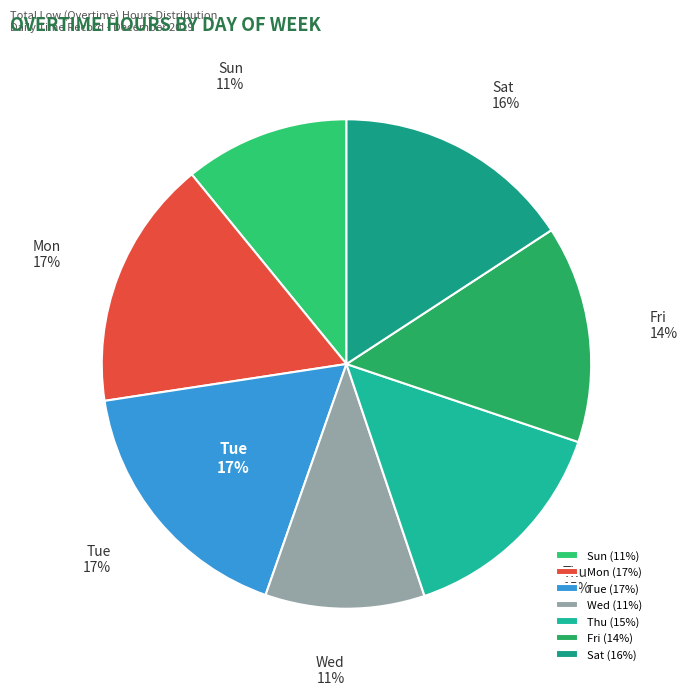

What is the change in value from Fri to Sat?

+2.9